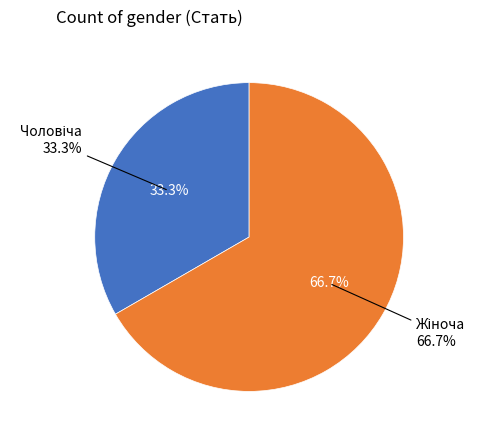

Which slice is the largest?

Жіноча